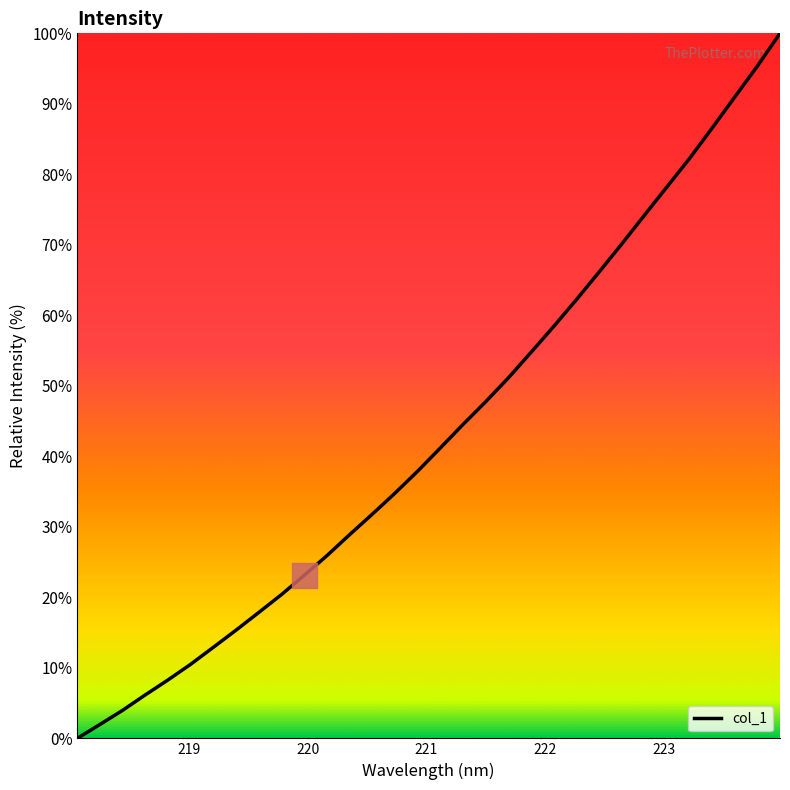

What is the difference between the maximum and minimum values?

100.0